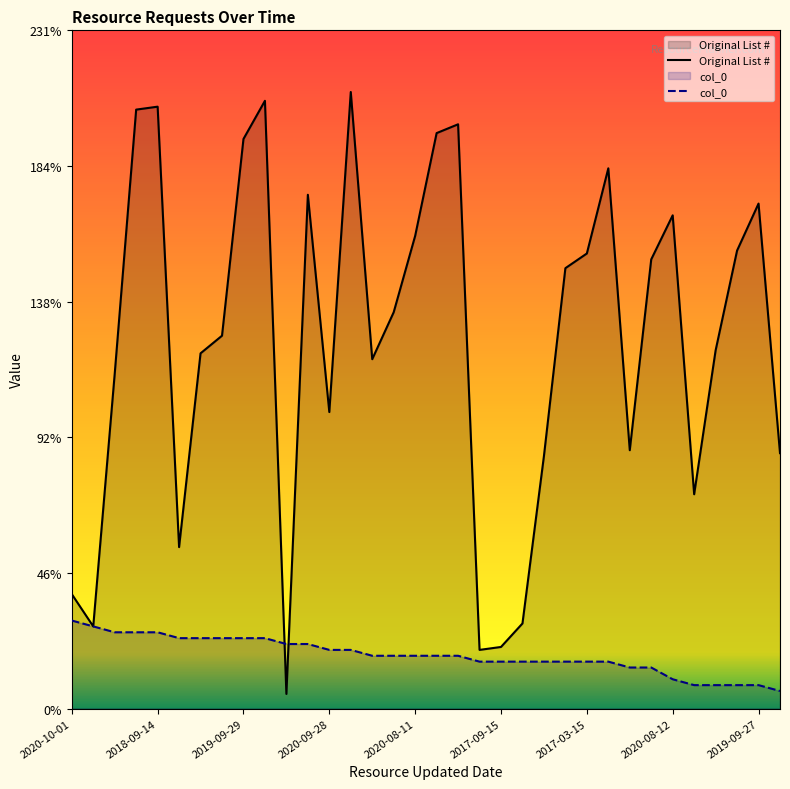

How many interior local peaks does the Original List # series have?

8